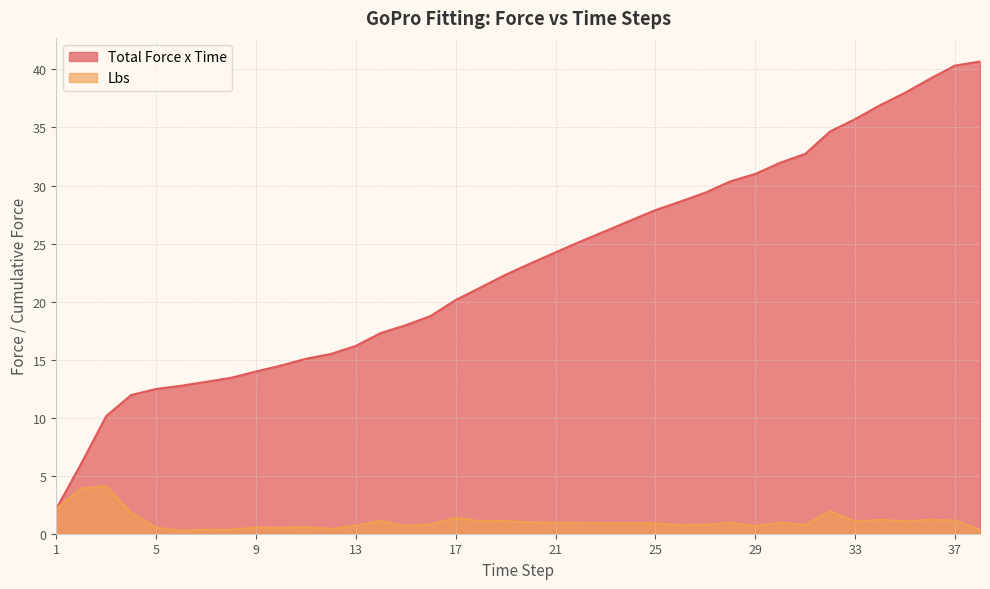

What are all the series names shown in the legend?

Total Force x Time, Lbs